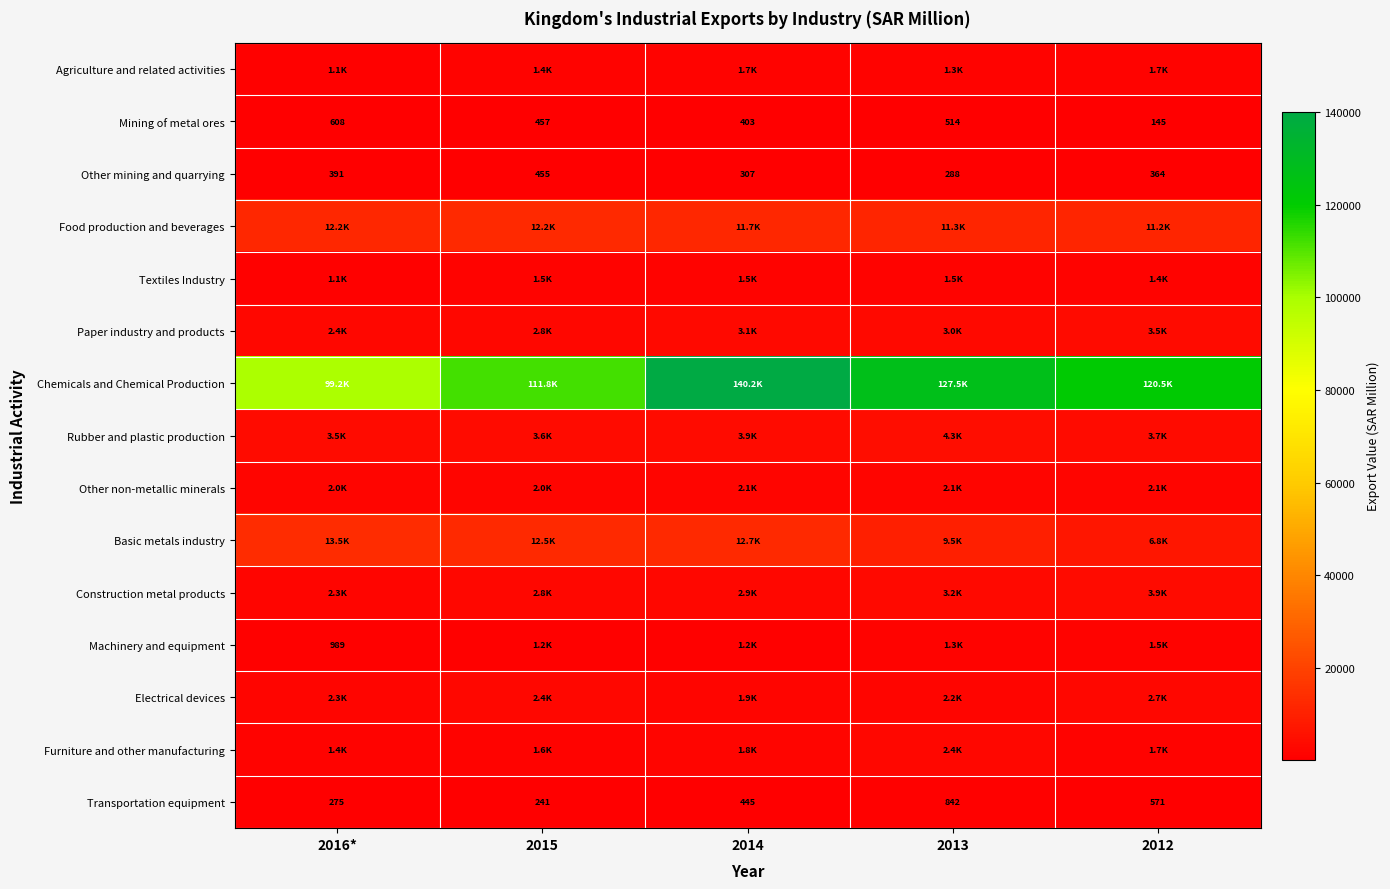

What is the average value of the Mining of metal ores series?

425